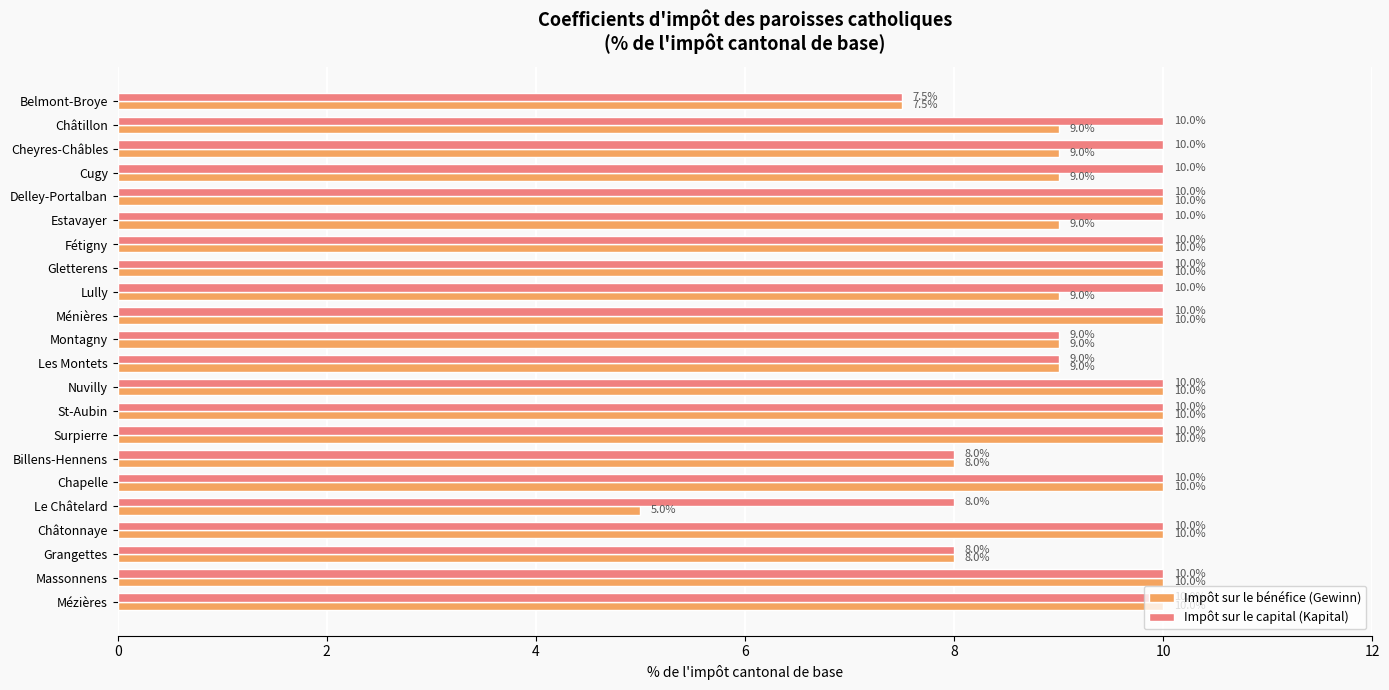

What is the difference between the maximum and minimum values in the Impôt sur le capital (Kapital) series?

2.5